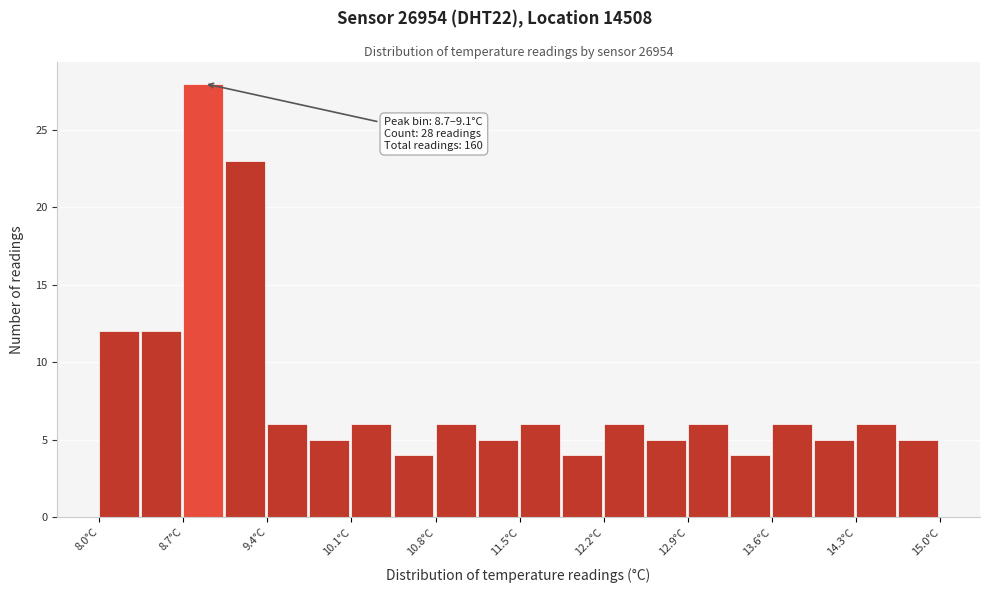

Around what value on the x-axis is the tallest bar? Give the approximate position of its centre, as read against the axis.

8.9